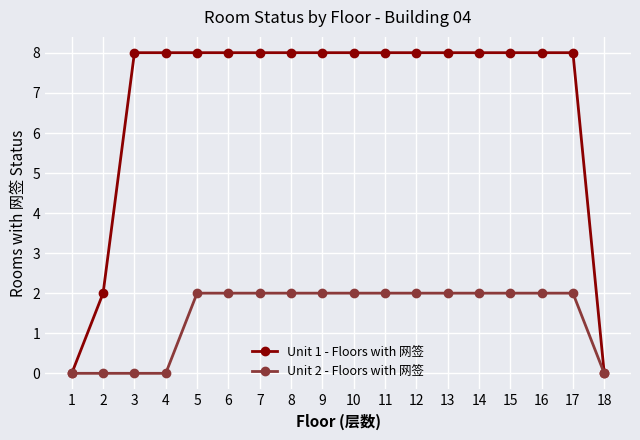

What is the value of the Unit 1 - Floors with 网签 point at the 16th from the left?

8